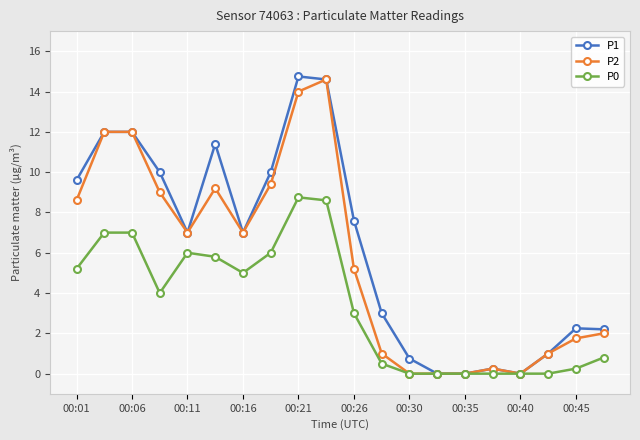

What is the maximum value shown in the chart?

14.8